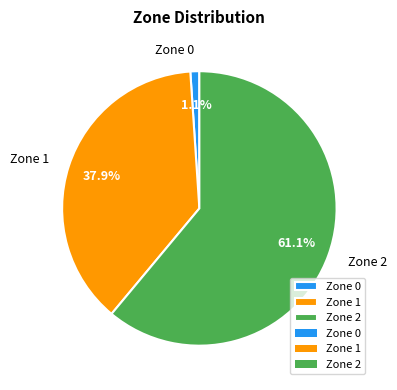

Do Zone 1 and Zone 0 together represent more than half of the pie?

No